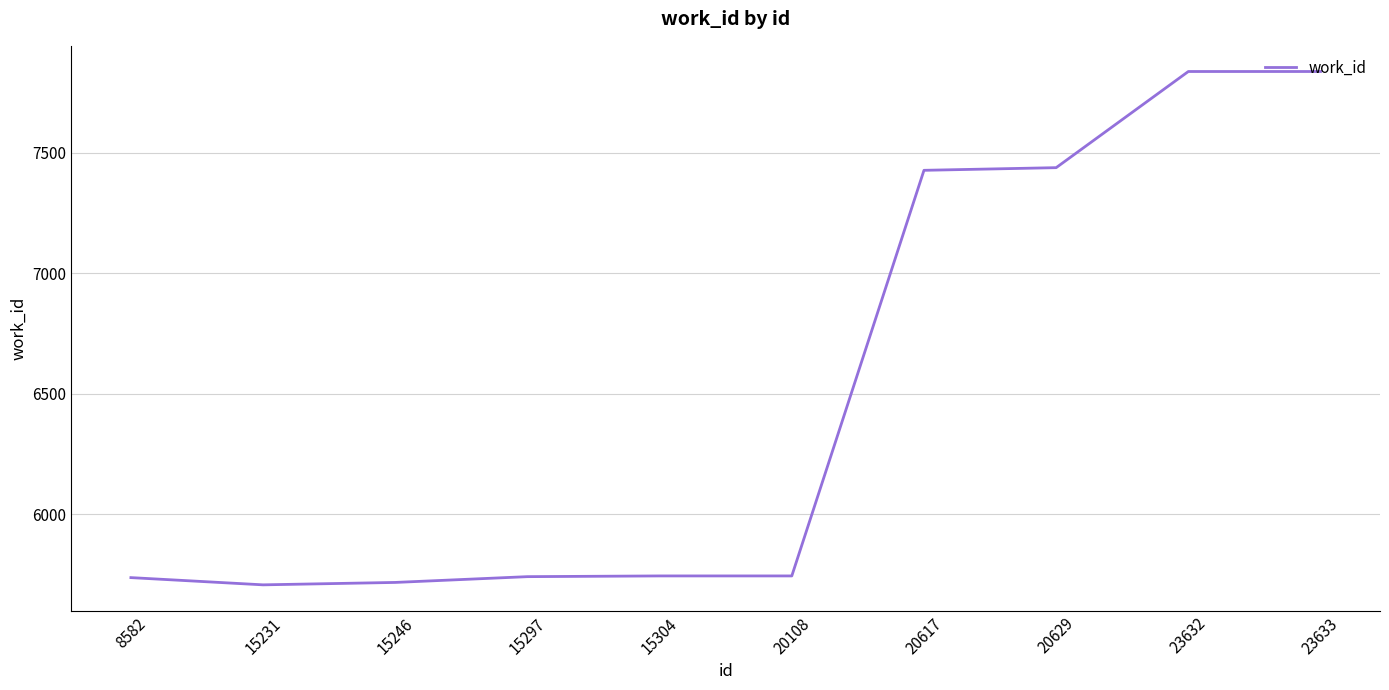

What is the average value?

6493